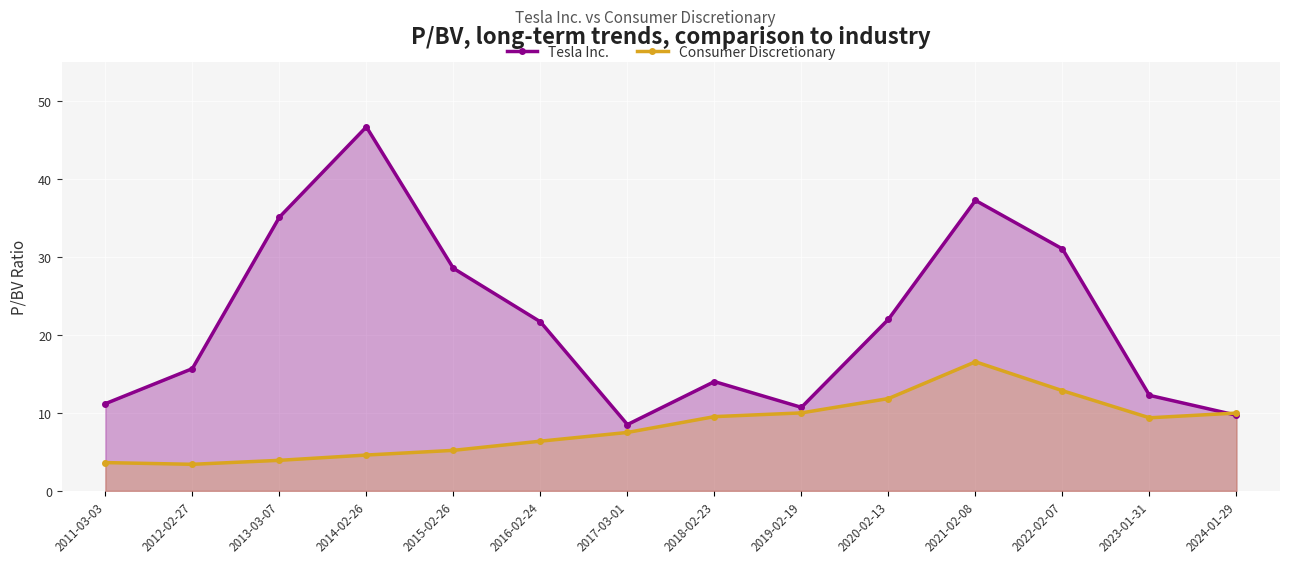

Where do Consumer Discretionary and Tesla Inc. first cross each other?

2023-01-31 and 2024-01-29